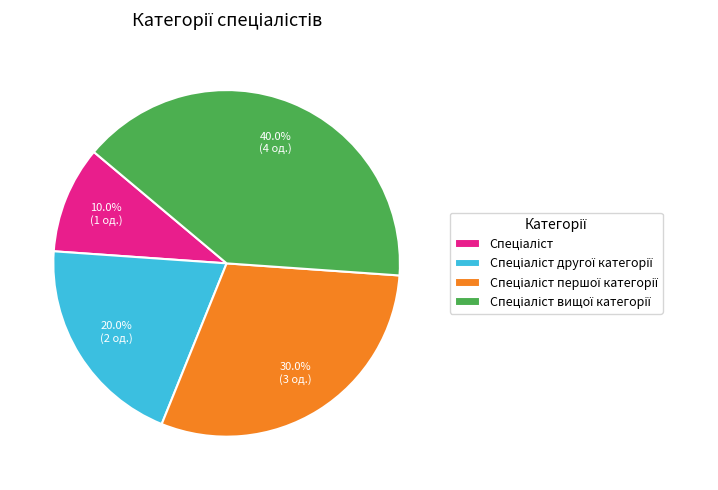

Count the number of slices in the pie.

4